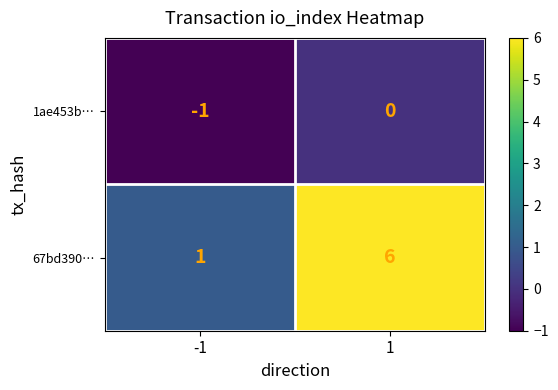

Between -1 and 1, which series saw the biggest shift?

67bd390…